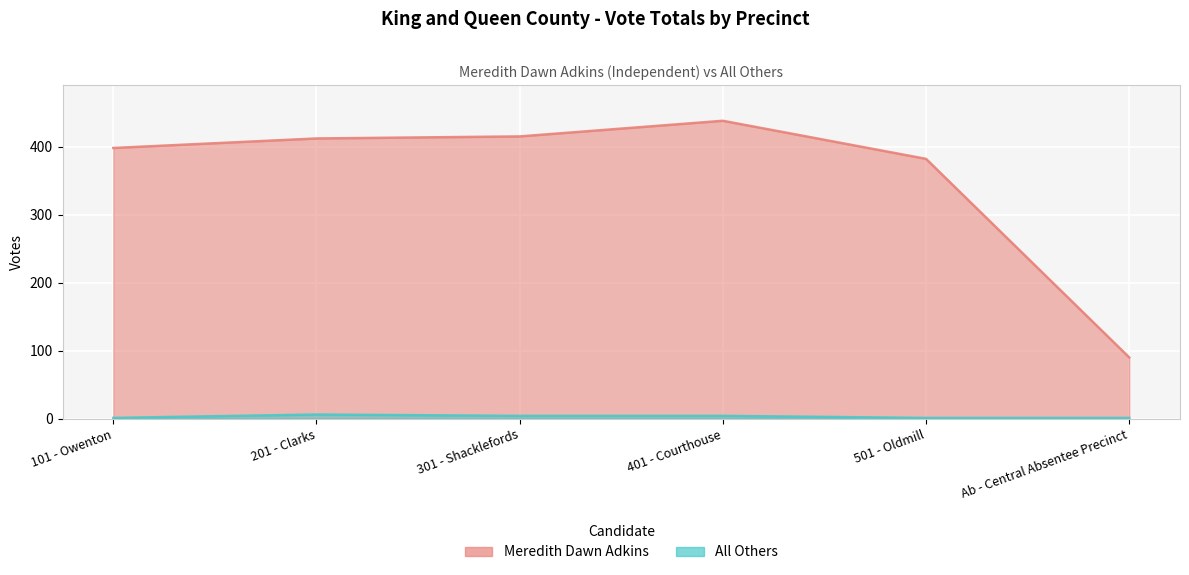

What is the label of the 3rd point from the left?

301 - Shacklefords